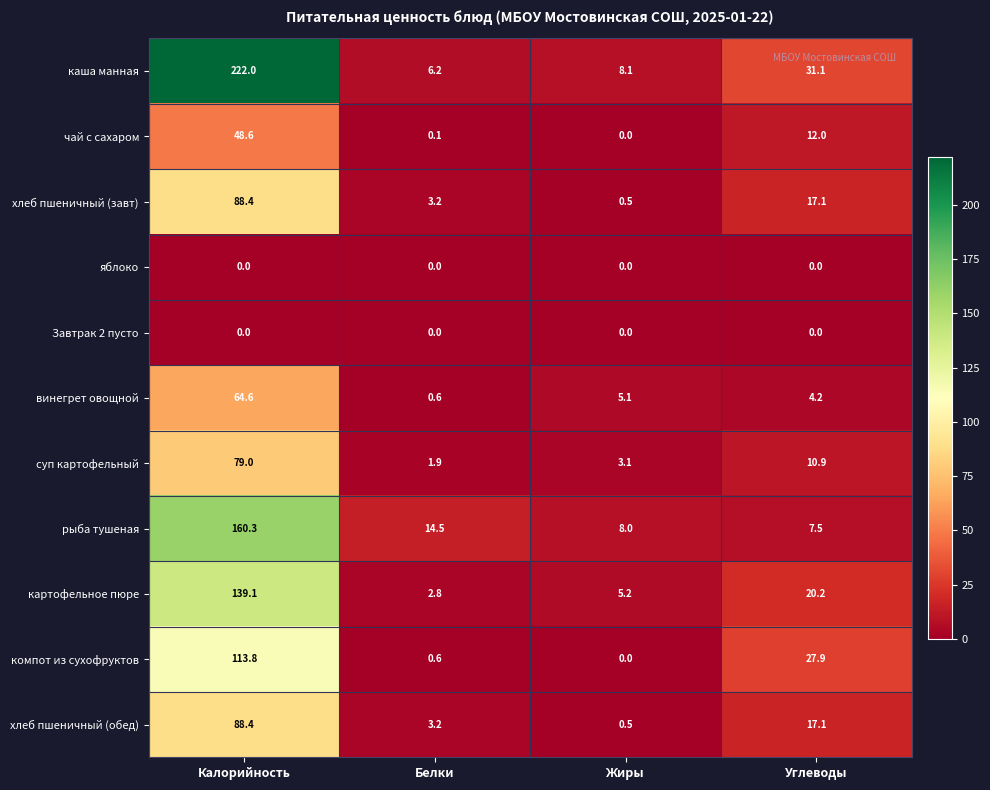

What is the difference between the суп картофельный values at Углеводы and Жиры?

7.8